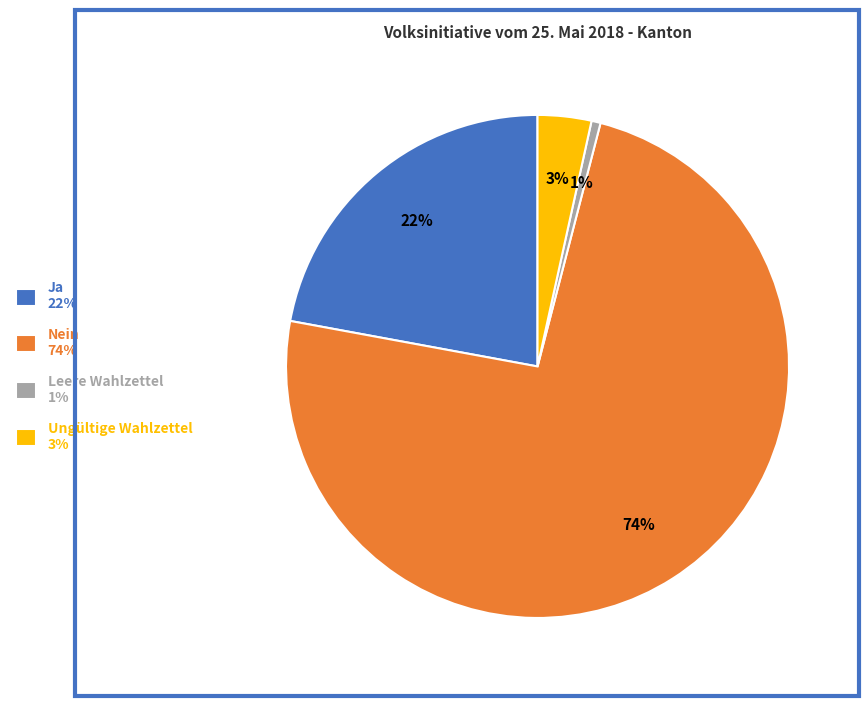

What percentage is the Ja slice, to the nearest percent?

22%